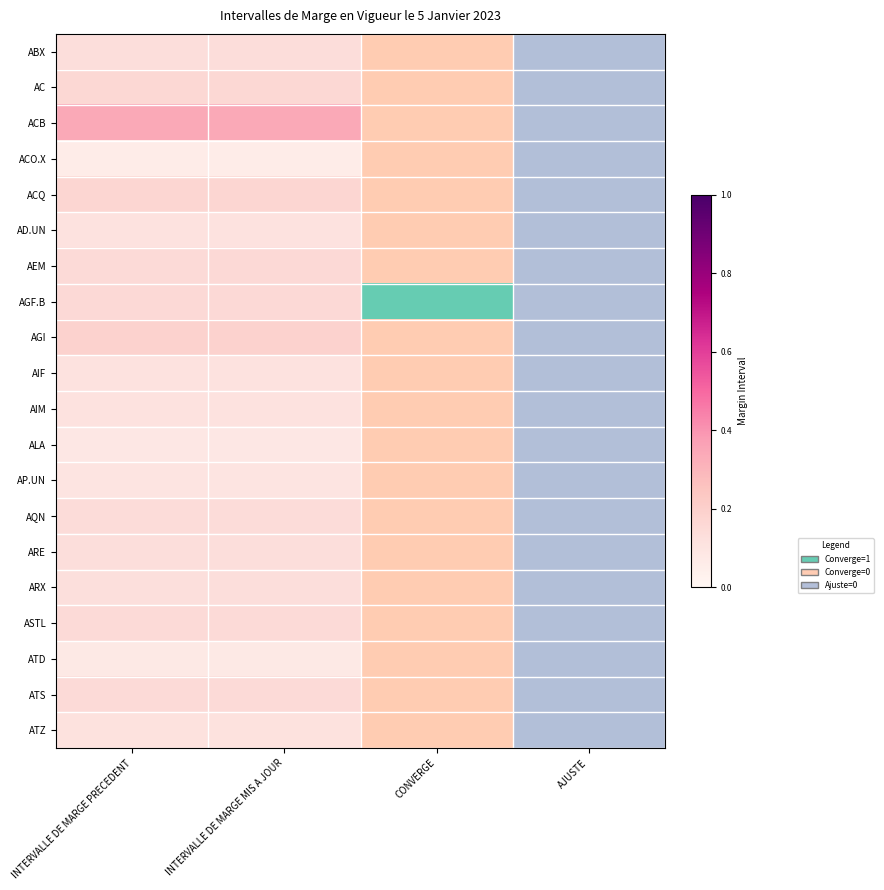

Which series has the largest range (max minus min)?

AGF.B